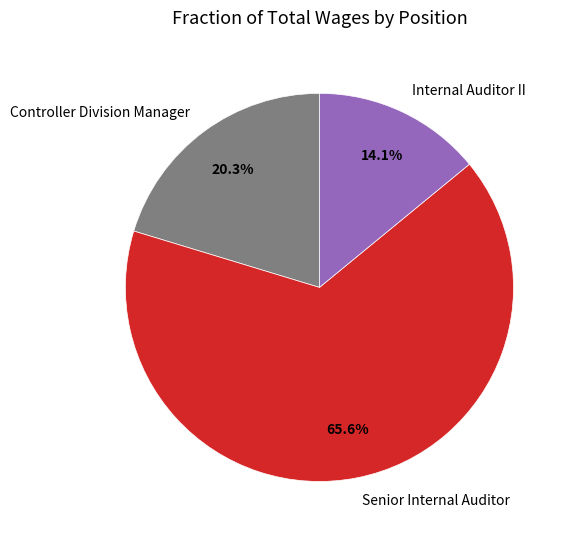

What percentage do Senior Internal Auditor and Internal Auditor II together represent?

79.7%